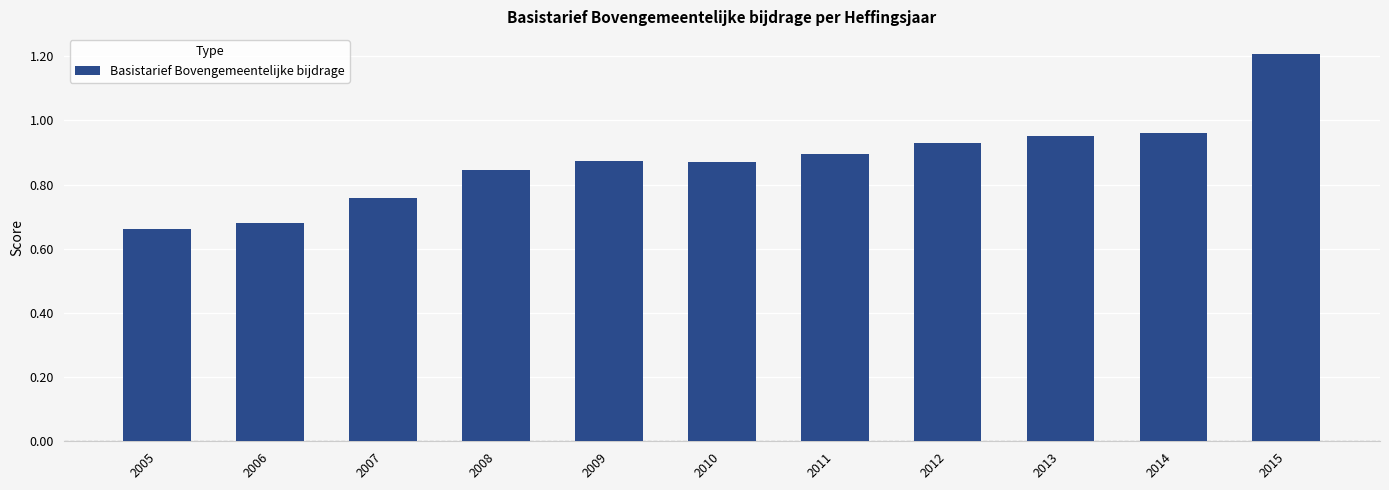

True or false: the data shows 1.5 at 2009.

False